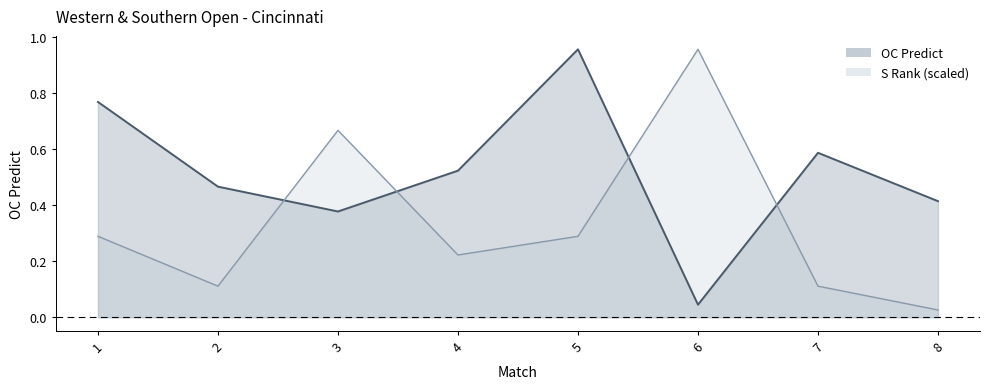

What is the total value across all series at 7?

0.7